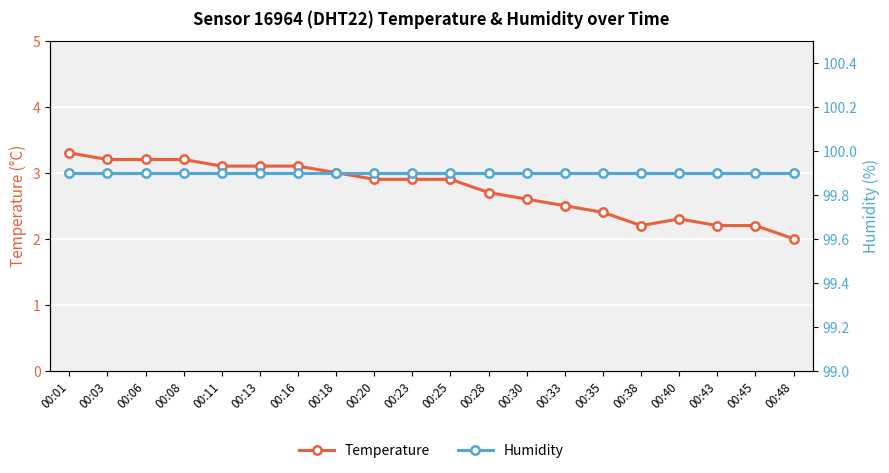

Is the value of Temperature at 00:38 greater than the value of Humidity at 00:48?

No